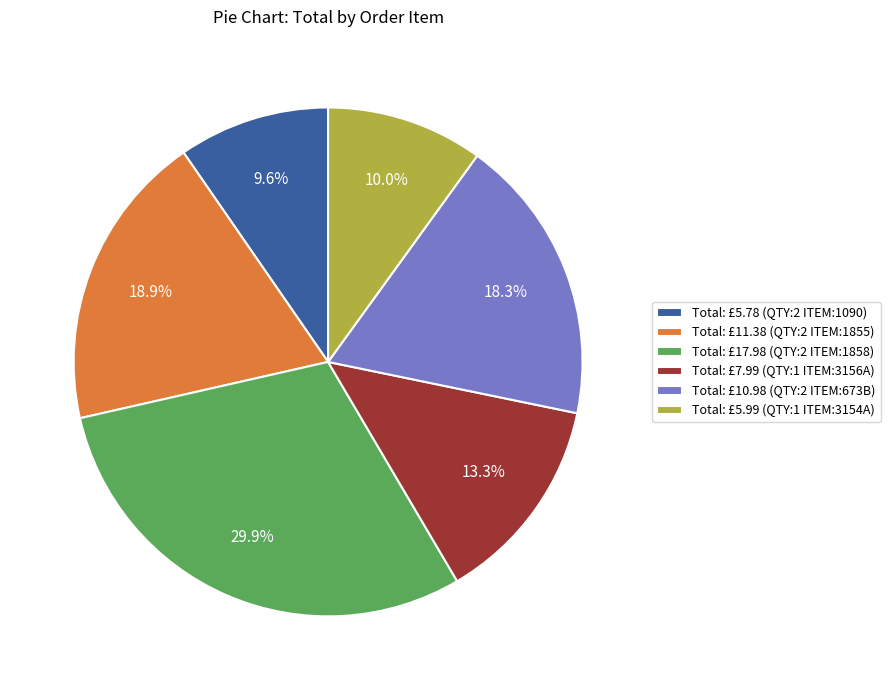

Approximately how many times larger is the value at Total: £7.99 (QTY:1 ITEM:3156A) compared to Total: £17.98 (QTY:2 ITEM:1858)?

0.4